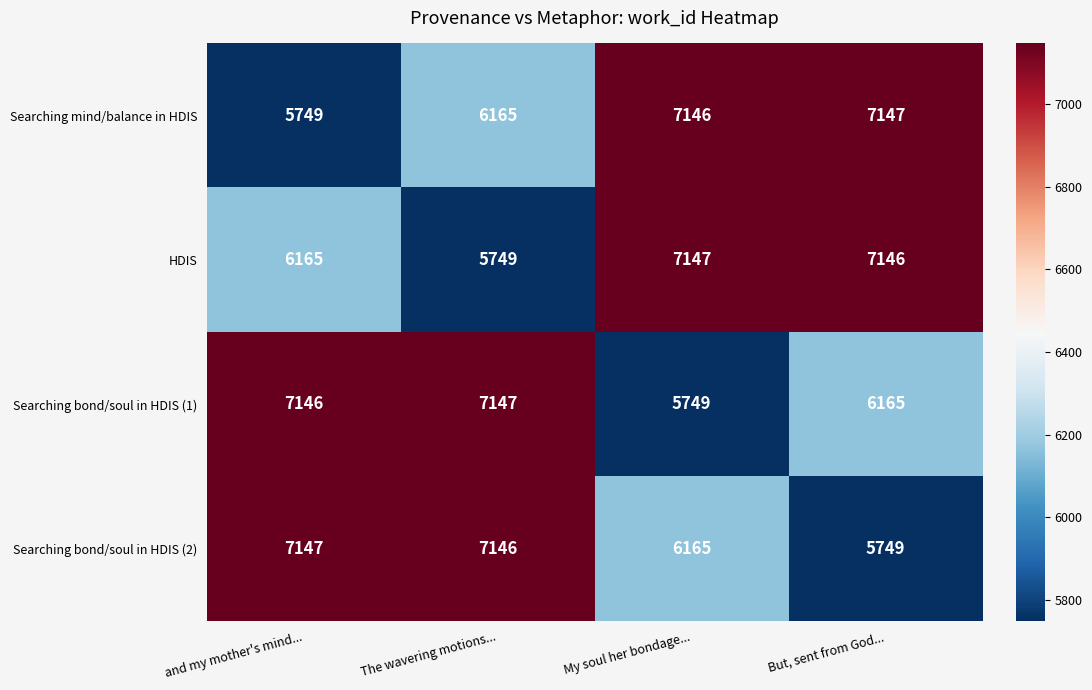

At and my mother's mind..., list the series in order from smallest to largest.

Searching mind/balance in HDIS, HDIS, Searching bond/soul in HDIS (1), Searching bond/soul in HDIS (2)